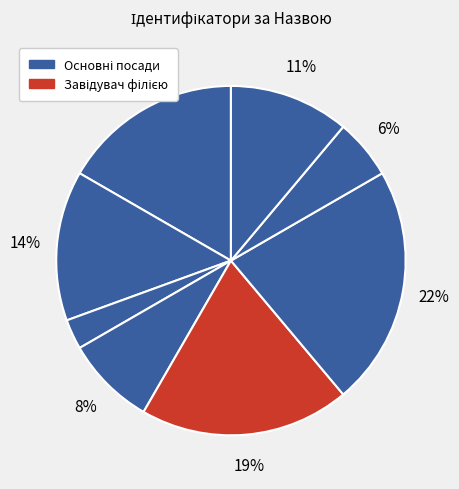

Count the number of slices in the pie.

8